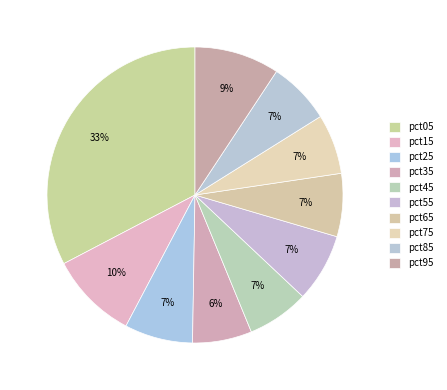

Count the number of slices in the pie.

10